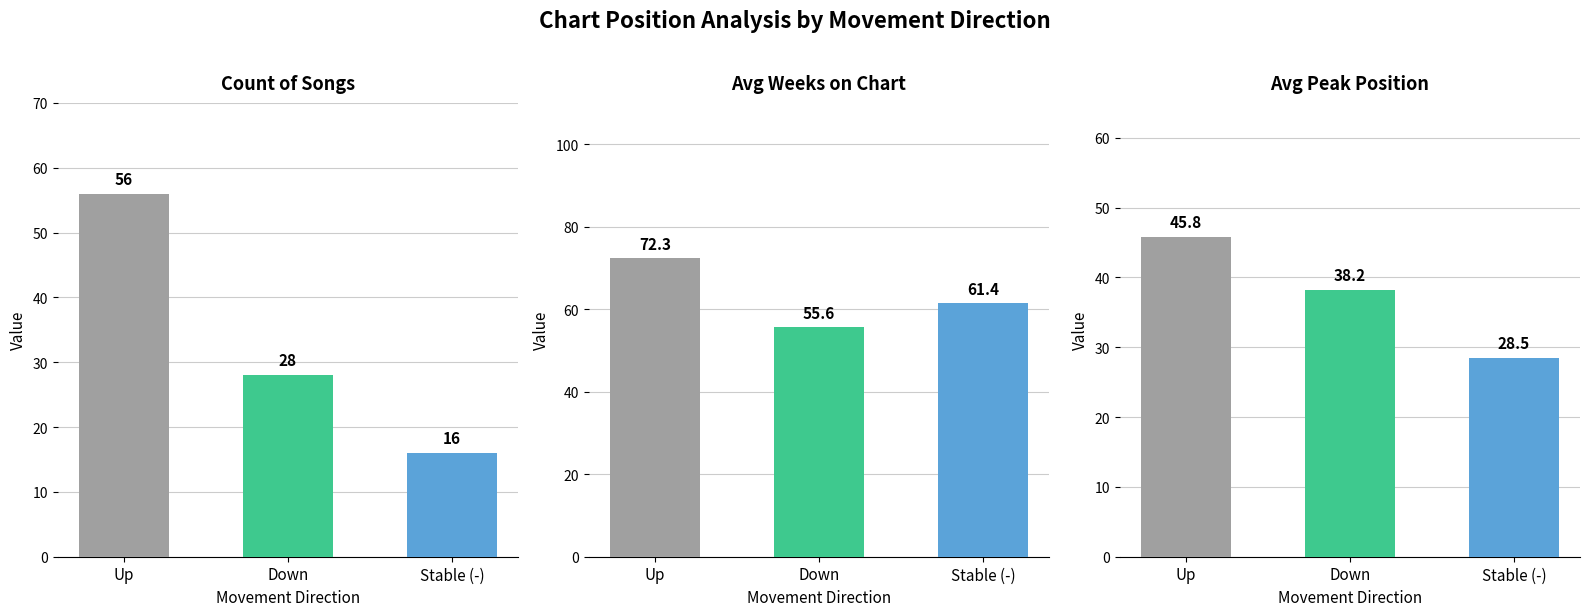

Rank the series by their average value, from highest to lowest.

up, down, -